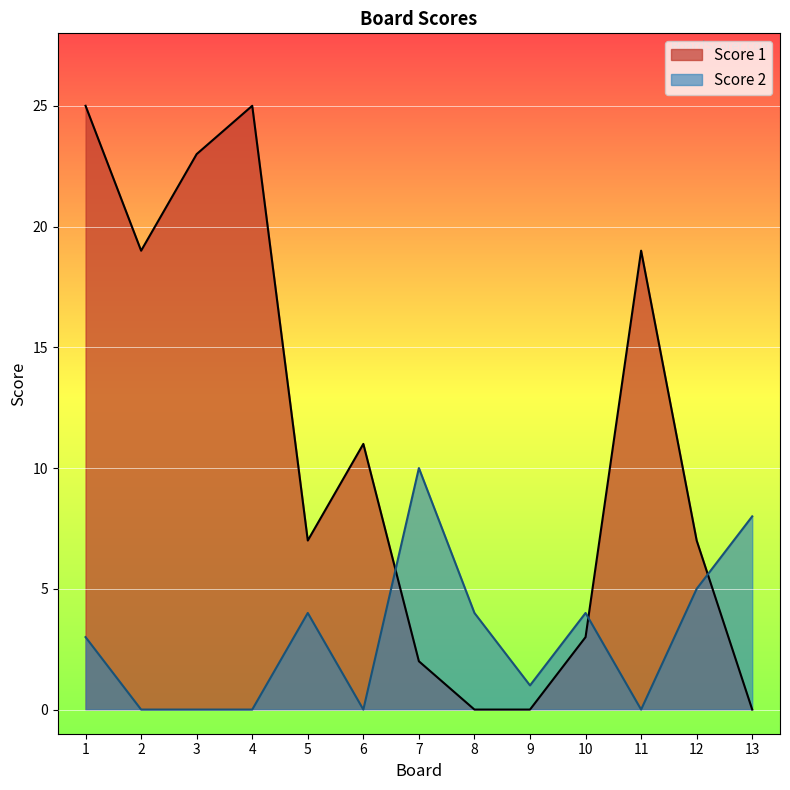

Which label corresponds to the smallest value in the chart?

8